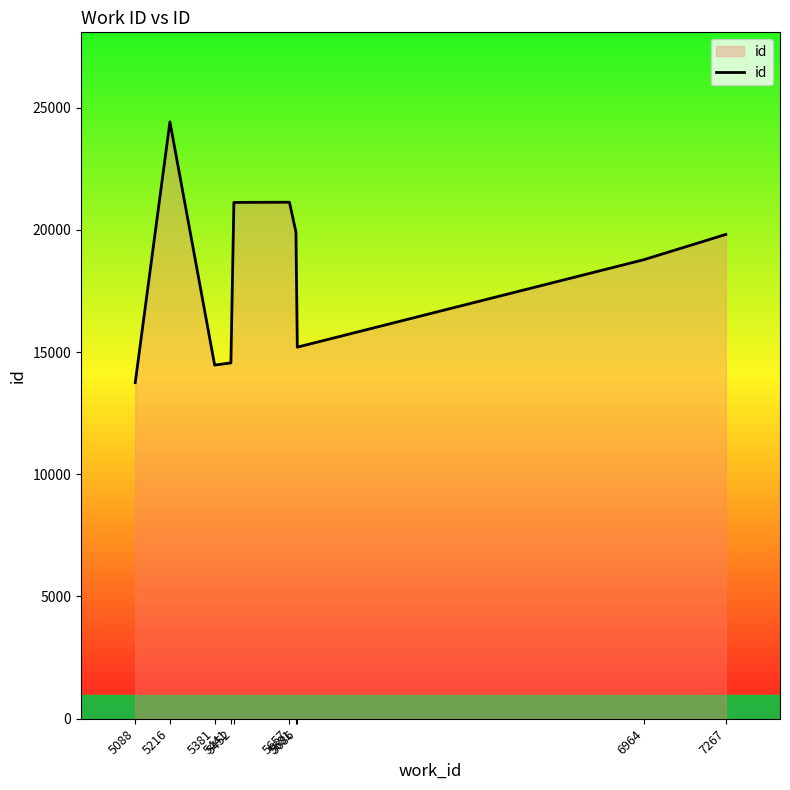

Which label corresponds to the smallest value in the chart?

5088